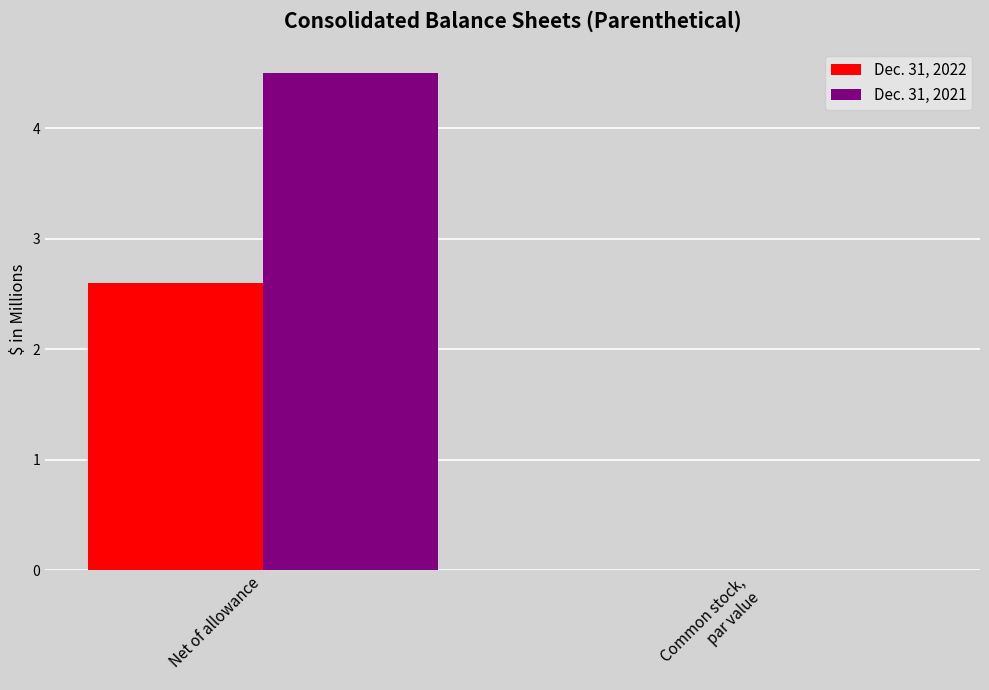

At which label does Dec. 31, 2022 reach its peak?

Net of allowance